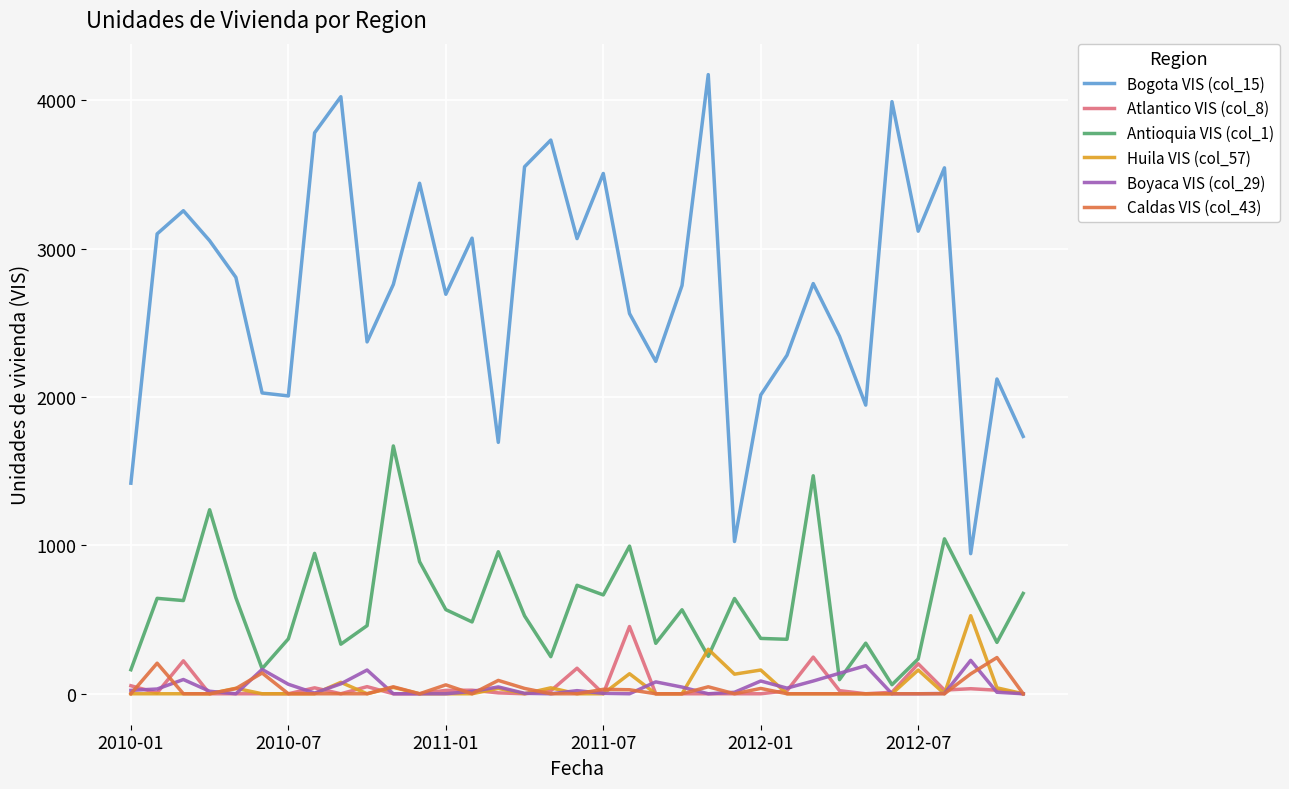

Does the chart have visible grid lines?

Yes